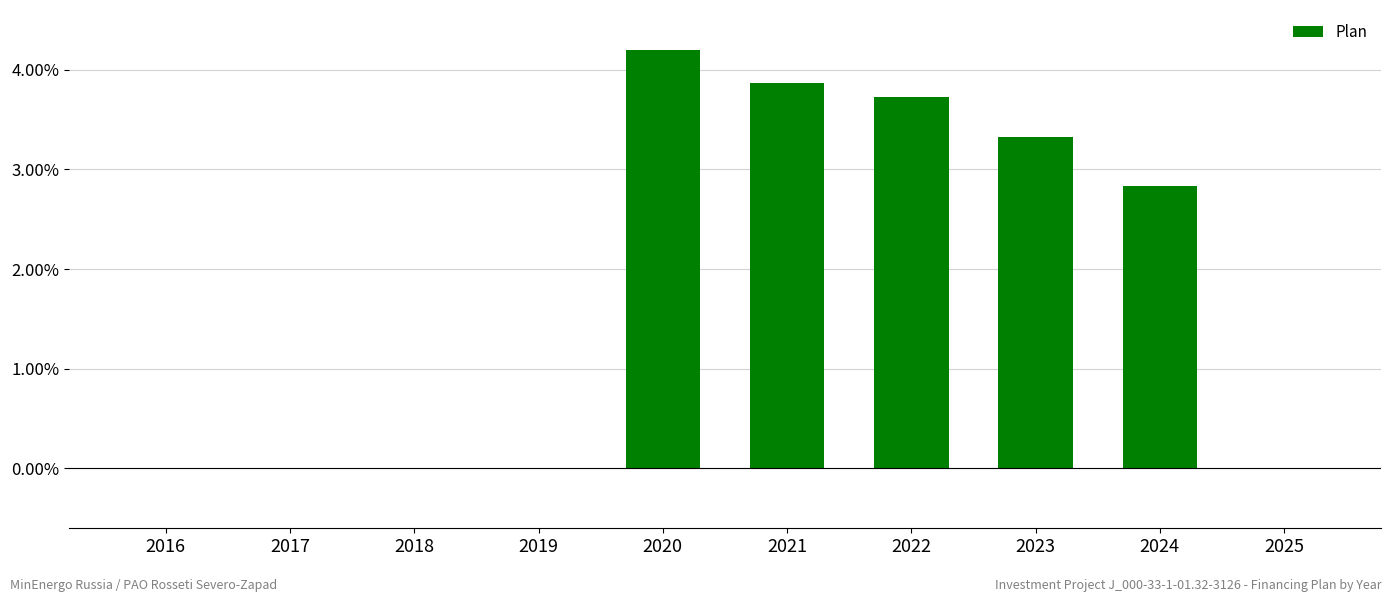

Where does the data first go above 2?

2020